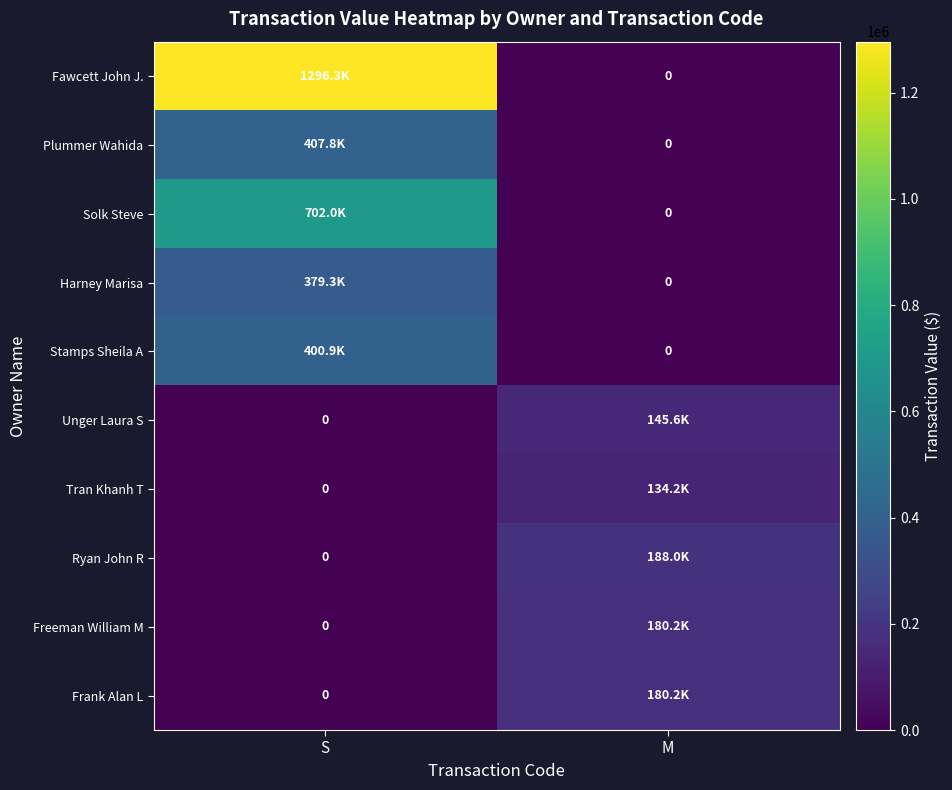

Which category has the lowest value in the Plummer Wahida series?

M